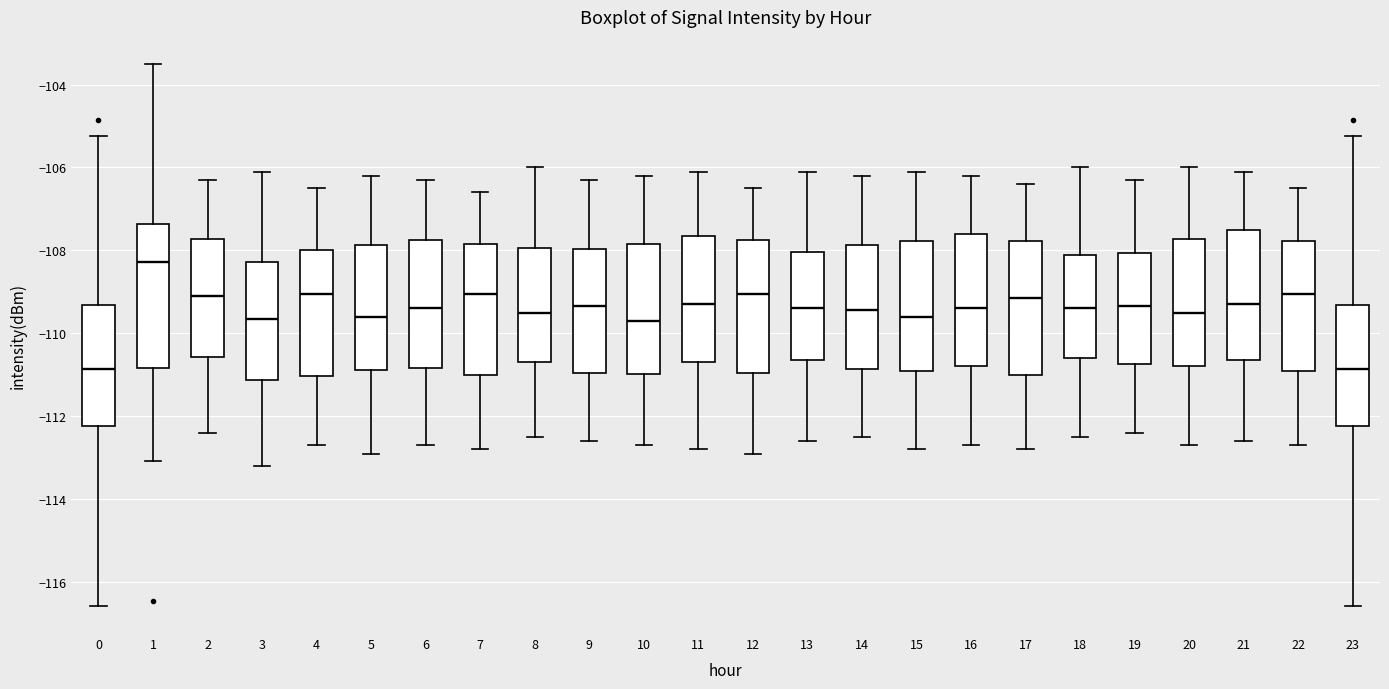

Reading left to right, transcribe this box plot: for each box, give where its median line is, the range the box spans, and where its two whiskers end, as read against the y-axis. The values are not printed on the chart, so give them approximately, as read against the axis.

0: median -110.8, box -112.2 to -109.4, whiskers -116.6 to -105.2
1: median -108.2, box -110.8 to -107.4, whiskers -113.0 to -103.6
2: median -109.0, box -110.6 to -107.8, whiskers -112.4 to -106.2
3: median -109.6, box -111.2 to -108.2, whiskers -113.2 to -106.0
4: median -109.0, box -111.0 to -108.0, whiskers -112.6 to -106.4
5: median -109.6, box -110.8 to -107.8, whiskers -112.8 to -106.2
6: median -109.4, box -110.8 to -107.8, whiskers -112.6 to -106.2
7: median -109.0, box -111.0 to -107.8, whiskers -112.8 to -106.6
8: median -109.4, box -110.6 to -108.0, whiskers -112.4 to -106.0
9: median -109.4, box -111.0 to -108.0, whiskers -112.6 to -106.2
10: median -109.6, box -111.0 to -107.8, whiskers -112.6 to -106.2
11: median -109.2, box -110.6 to -107.6, whiskers -112.8 to -106.0
12: median -109.0, box -111.0 to -107.8, whiskers -112.8 to -106.4
13: median -109.4, box -110.6 to -108.0, whiskers -112.6 to -106.0
14: median -109.4, box -110.8 to -107.8, whiskers -112.4 to -106.2
15: median -109.6, box -110.8 to -107.8, whiskers -112.8 to -106.0
16: median -109.4, box -110.8 to -107.6, whiskers -112.6 to -106.2
17: median -109.2, box -111.0 to -107.8, whiskers -112.8 to -106.4
18: median -109.4, box -110.6 to -108.0, whiskers -112.4 to -106.0
19: median -109.4, box -110.8 to -108.0, whiskers -112.4 to -106.2
20: median -109.4, box -110.8 to -107.8, whiskers -112.6 to -106.0
21: median -109.2, box -110.6 to -107.4, whiskers -112.6 to -106.0
22: median -109.0, box -110.8 to -107.8, whiskers -112.6 to -106.4
23: median -110.8, box -112.2 to -109.4, whiskers -116.6 to -105.2